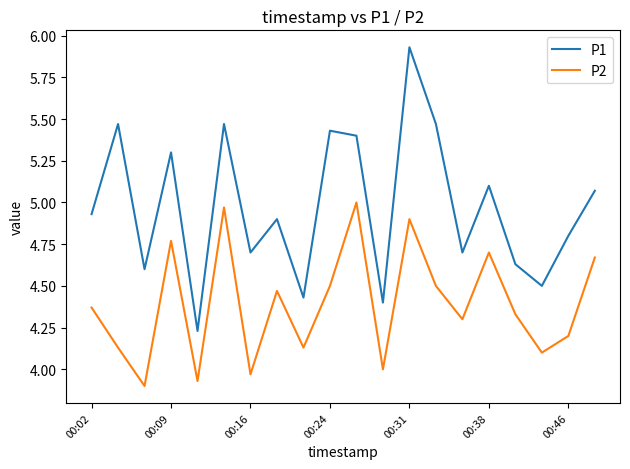

Which series has the largest range (max minus min)?

P1